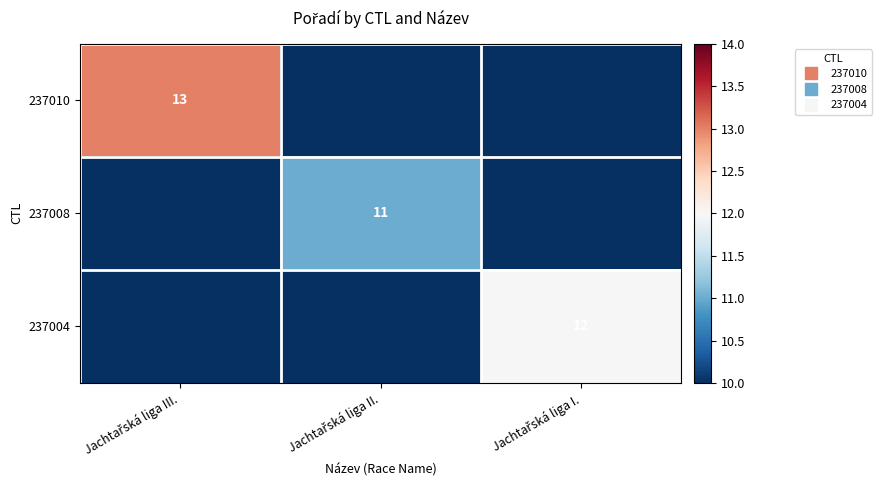

The 237004 series shows 17 at Jachtařská liga I.. True or false?

False